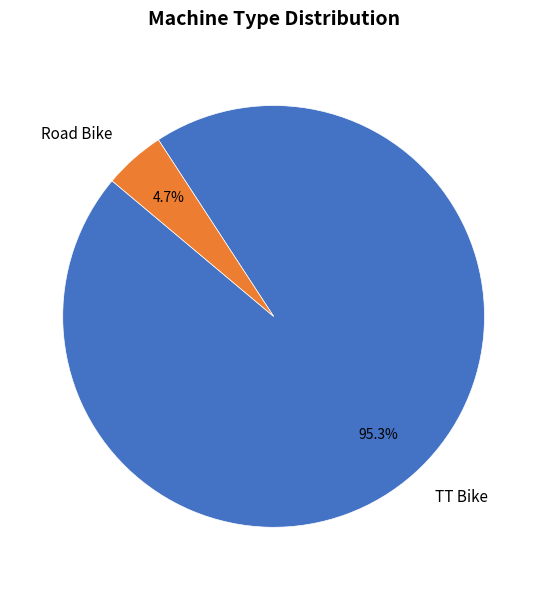

How many segments does this pie chart have?

2